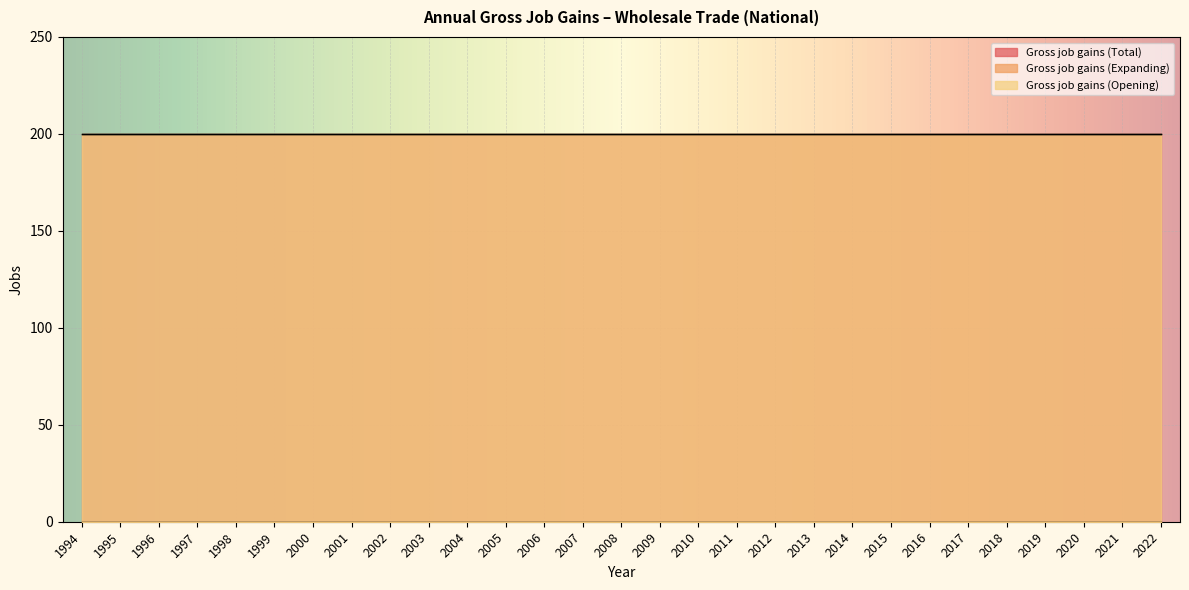

What is the value of the Gross job gains (Opening) point at the 5th from the left?

200